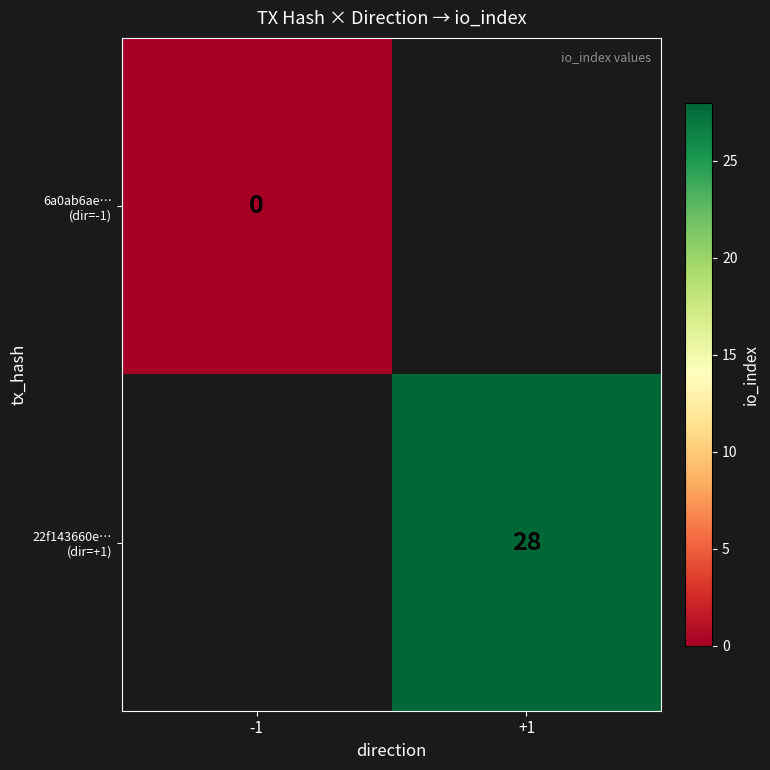

At +1, list the series in order from smallest to largest.

6a0ab6ae… (dir=-1), 22f143660e… (dir=+1)